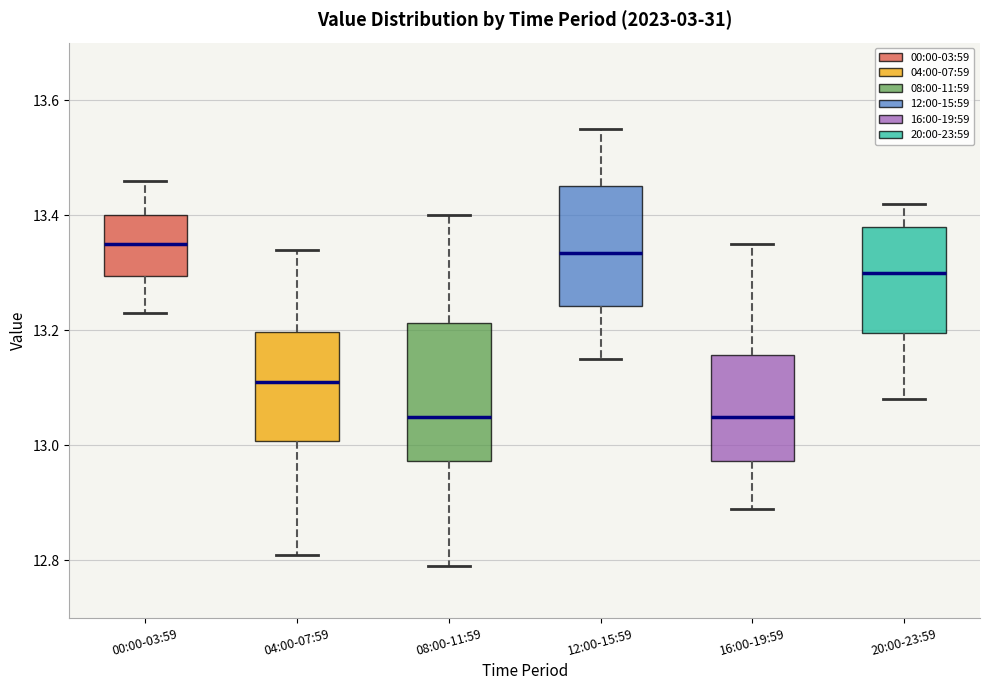

Reading left to right, read every box against the y-axis: the position of its median line, the range the box covers, and the ends of its whiskers. The values are not printed on the chart, so give them approximately, as read against the axis.

00:00-03:59: median 13.36, box 13.30 to 13.40, whiskers 13.24 to 13.46
04:00-07:59: median 13.12, box 13.00 to 13.20, whiskers 12.82 to 13.34
08:00-11:59: median 13.06, box 12.98 to 13.22, whiskers 12.80 to 13.40
12:00-15:59: median 13.34, box 13.24 to 13.46, whiskers 13.16 to 13.56
16:00-19:59: median 13.06, box 12.98 to 13.16, whiskers 12.90 to 13.36
20:00-23:59: median 13.30, box 13.20 to 13.38, whiskers 13.08 to 13.42